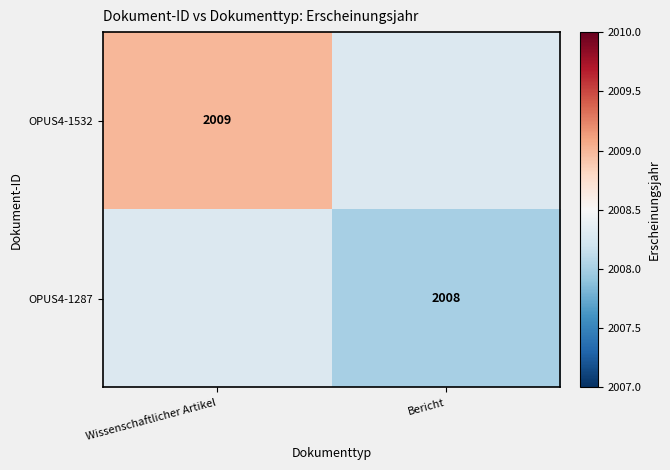

Is it true that OPUS4-1532 equals 3274 at Wissenschaftlicher Artikel?

False